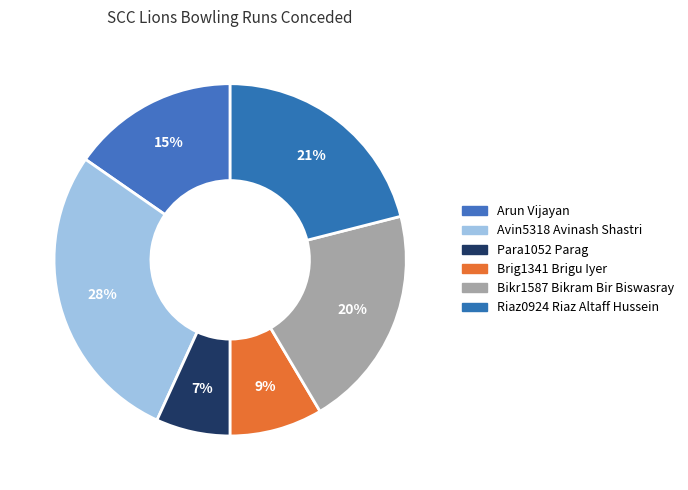

Does any single category account for the majority?

No